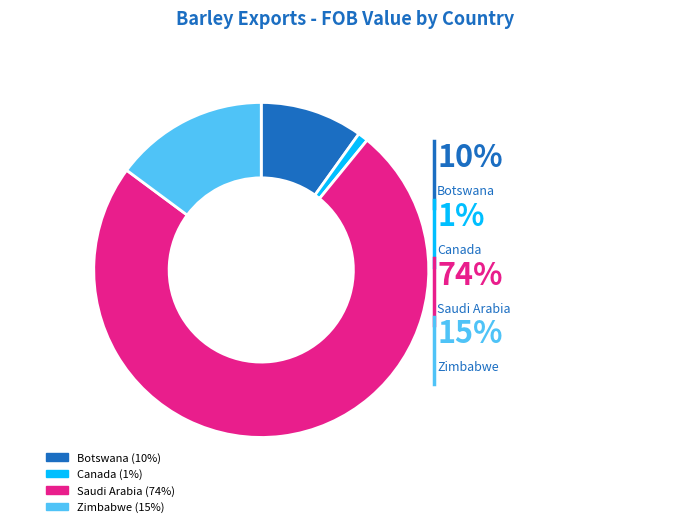

What percentage is NOT represented by Canada?

99.0%